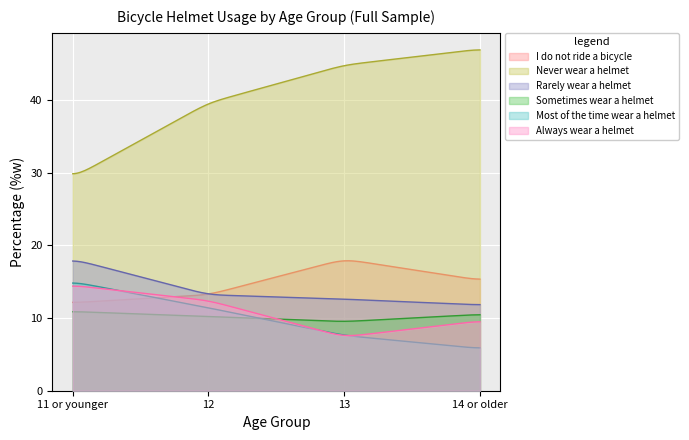

Which category has the lowest value in the Always wear a helmet series?

13